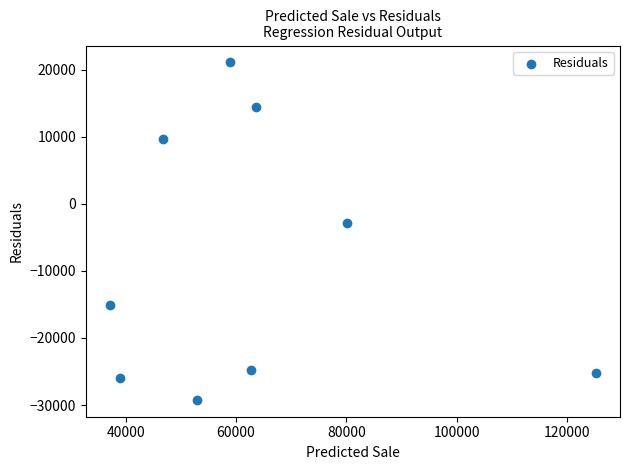

What Y value in the scatter plot is closest to -4083?

-2913.4